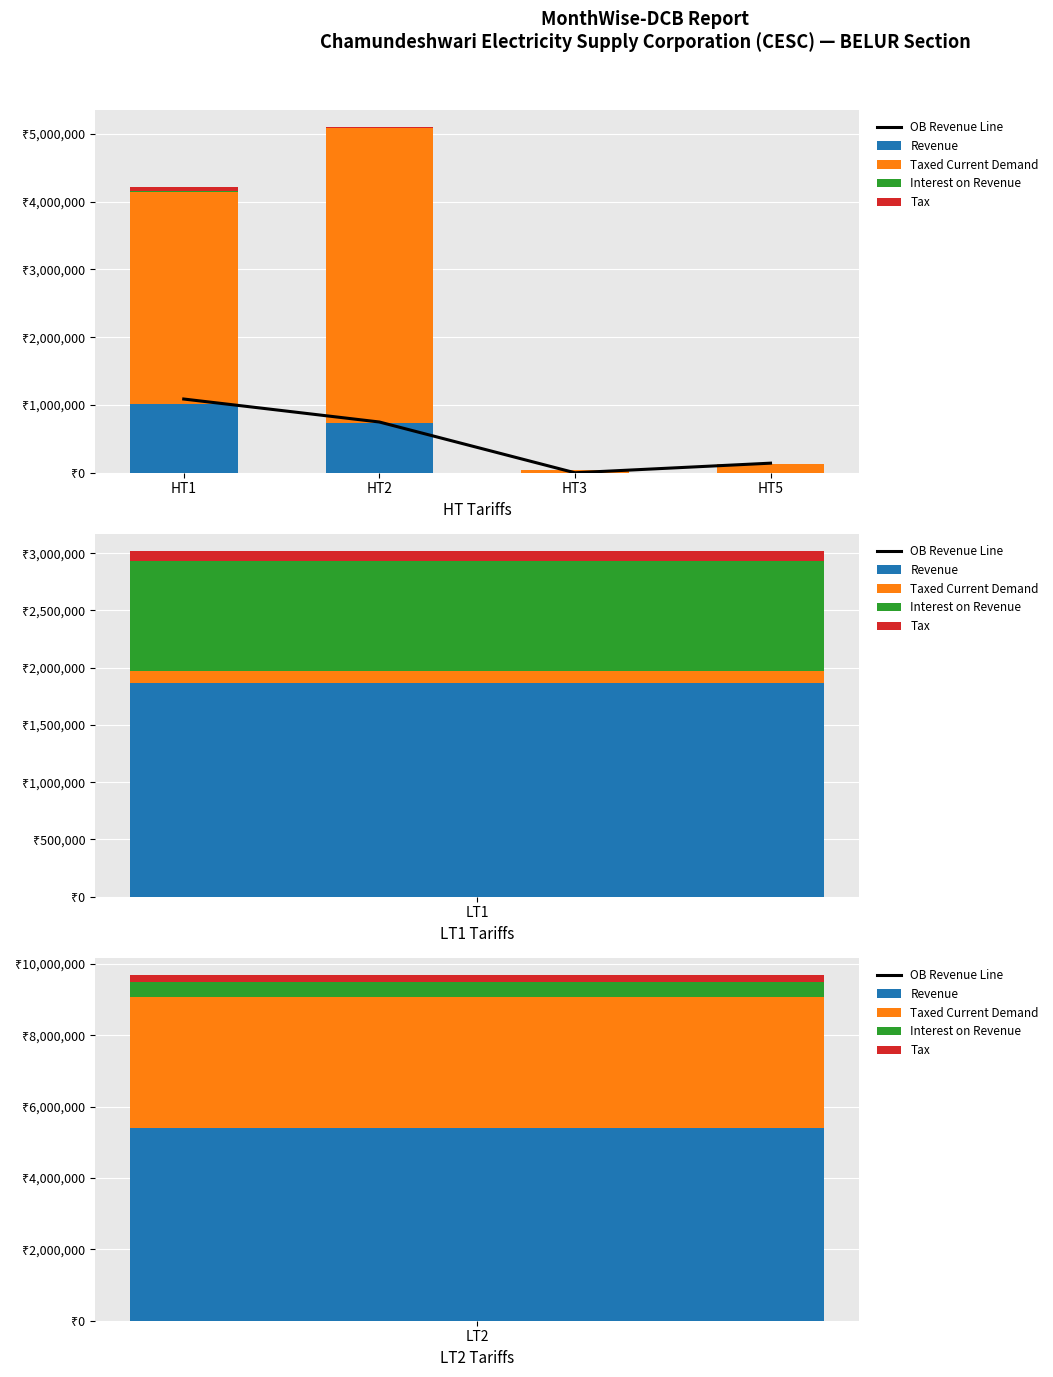

Which series changed the most between HT1 and HT5?

Taxed Current Demand